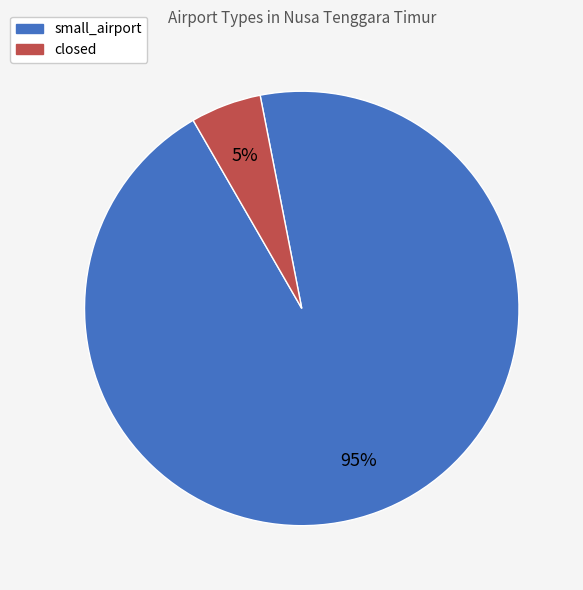

Is it true that closed is 1% of the pie?

False